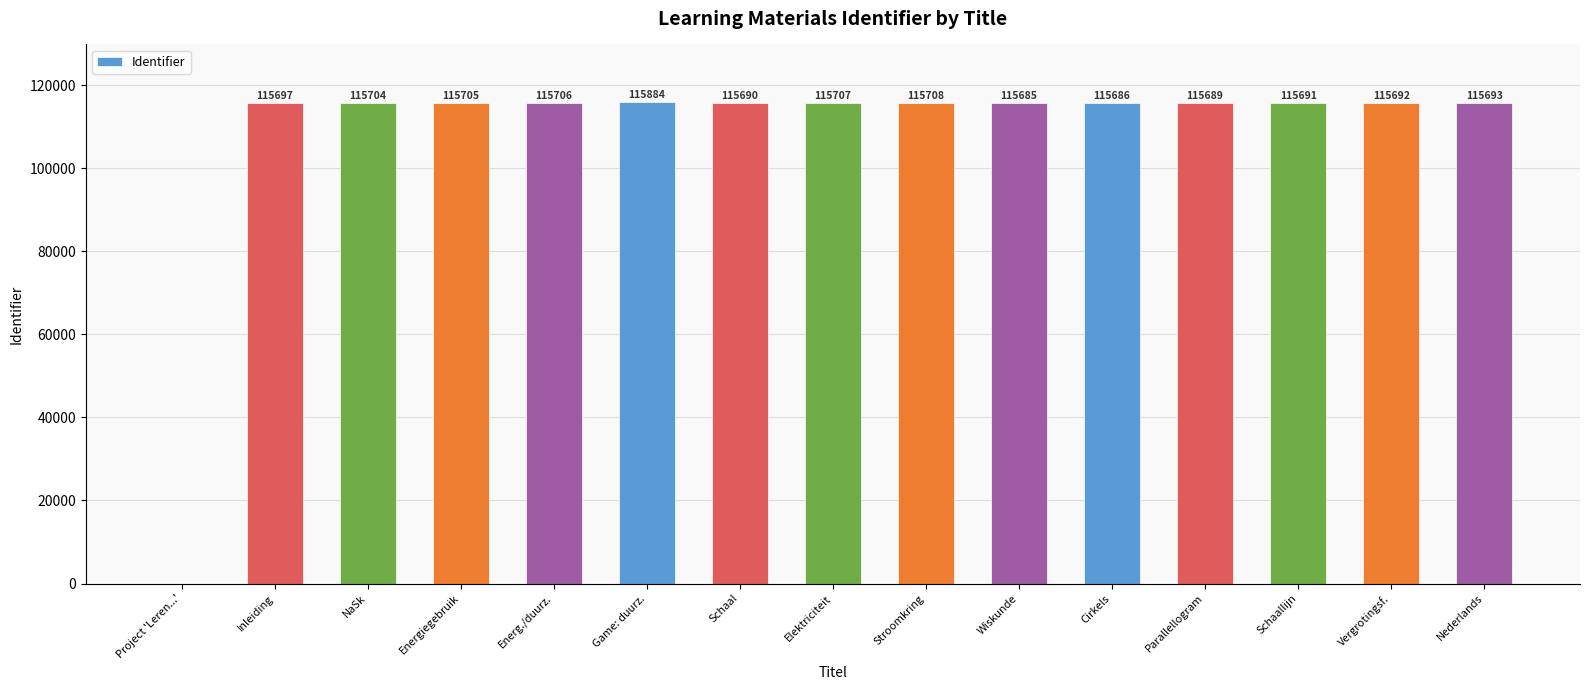

True or false: the data shows 115705 at Energiegebruik.

True